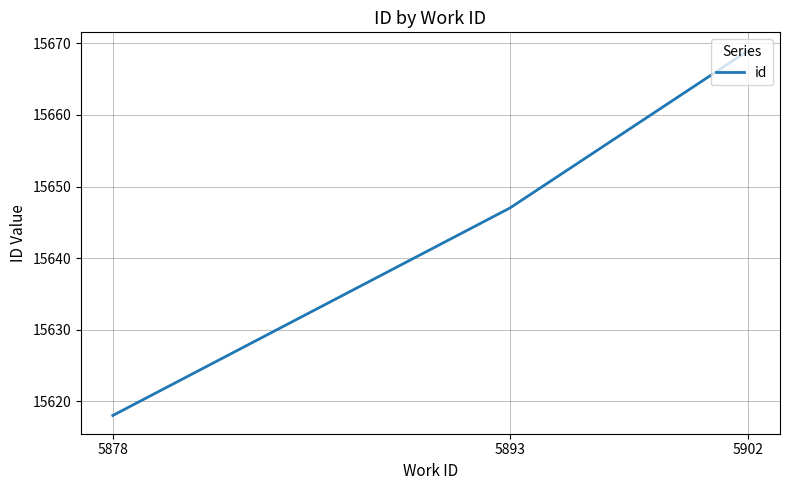

The value at 5902 is 24140. True or false?

False